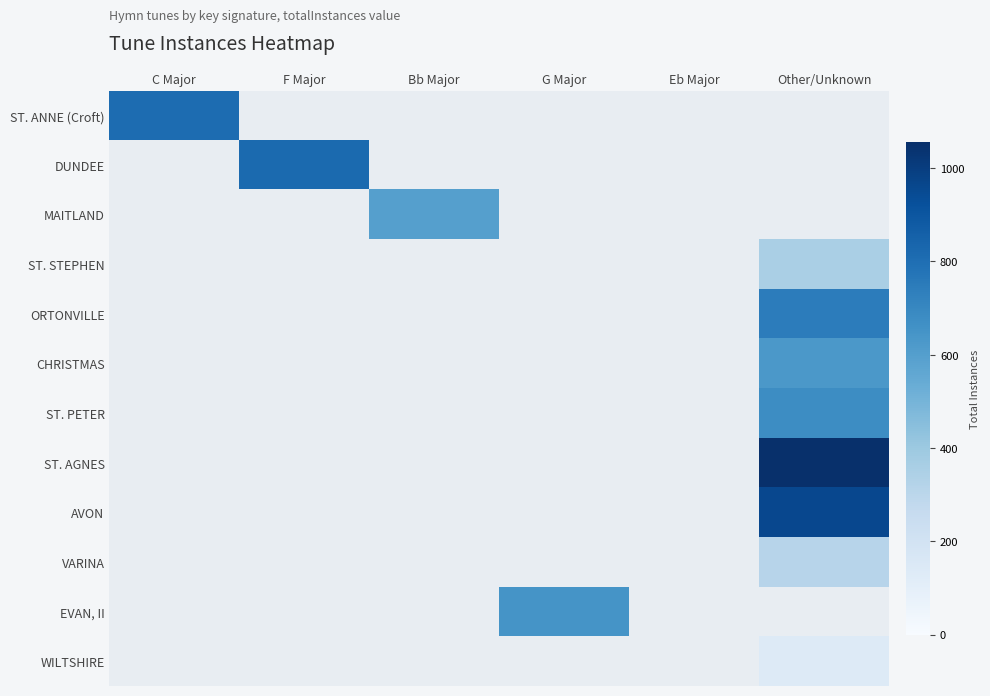

At F Major, list the series in order from largest to smallest.

DUNDEE, ST. ANNE (Croft), MAITLAND, ST. STEPHEN, ORTONVILLE, CHRISTMAS, ST. PETER, ST. AGNES, AVON, VARINA, EVAN, II, WILTSHIRE